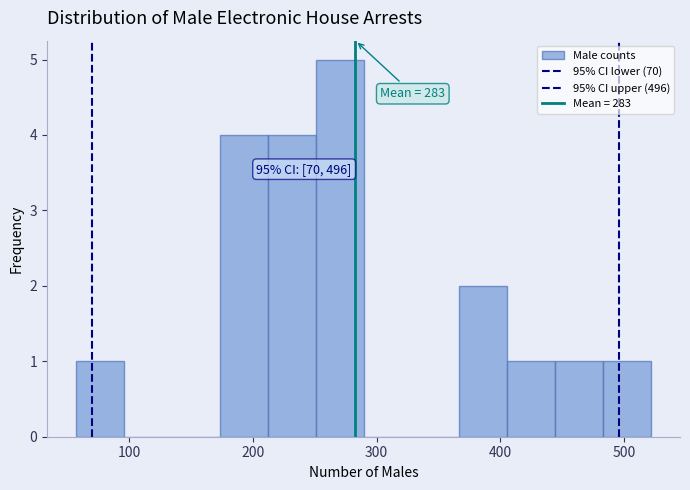

Read against the x-axis, roughly where is the centre of the tallest bar?

270